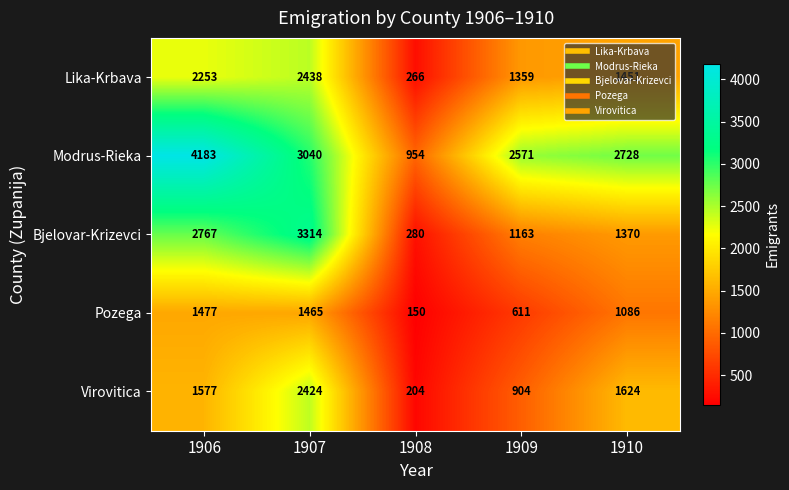

What is the smallest value displayed?

150